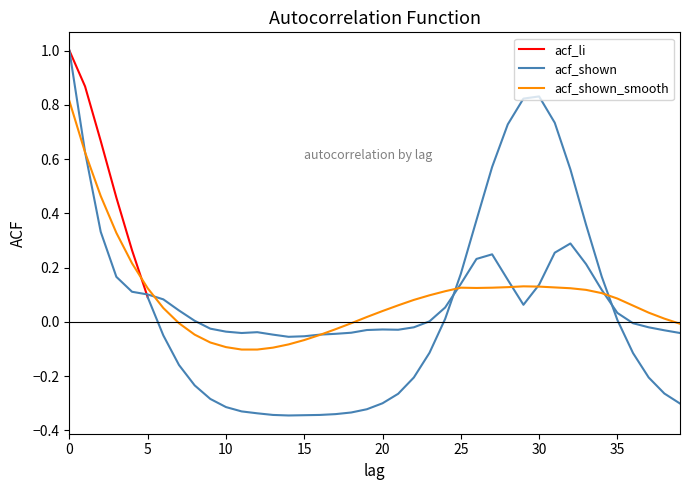

How many values in acf_shown are above zero?

22